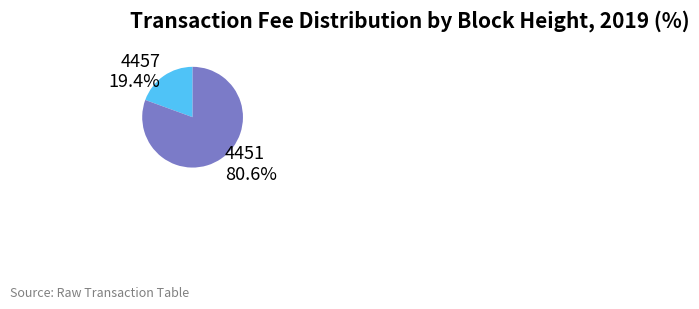

What is the ratio of the value at 4457 to the value at 4451?

0.2